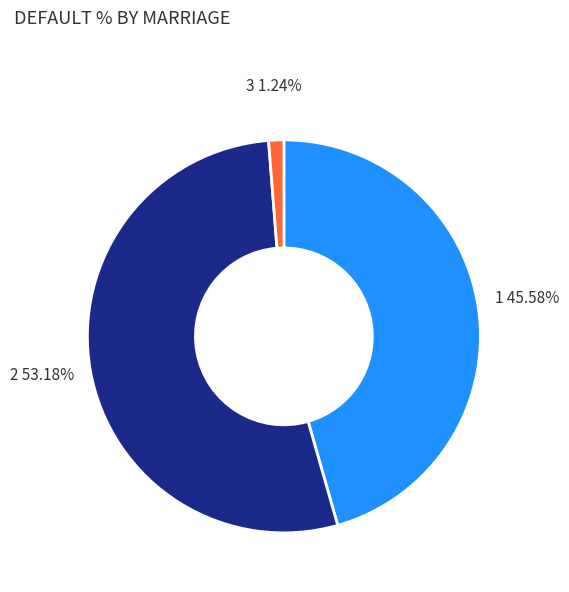

Is there any slice that represents more than half of the pie?

Yes